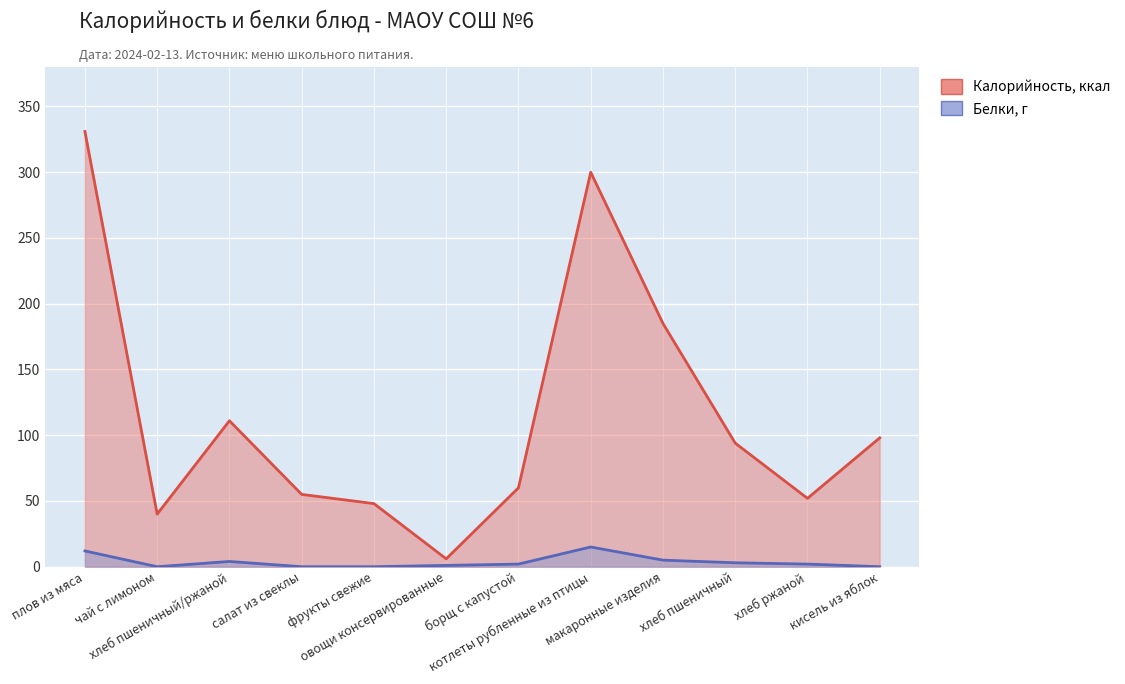

Reading left to right, extract all data points from this chart.

Калорийность: плов из мяса=331	чай с лимоном=40	хлеб пшеничный/ржаной=111	салат из свеклы=55	фрукты свежие=48	овощи консервированные=6	борщ с капустой=60	котлеты рубленные из птицы=300	макаронные изделия=185	хлеб пшеничный=94	хлеб ржаной=52	кисель из яблок=98
Белки: плов из мяса=12	чай с лимоном=0	хлеб пшеничный/ржаной=4	салат из свеклы=0	фрукты свежие=0	овощи консервированные=1	борщ с капустой=2	котлеты рубленные из птицы=15	макаронные изделия=5	хлеб пшеничный=3	хлеб ржаной=2	кисель из яблок=0